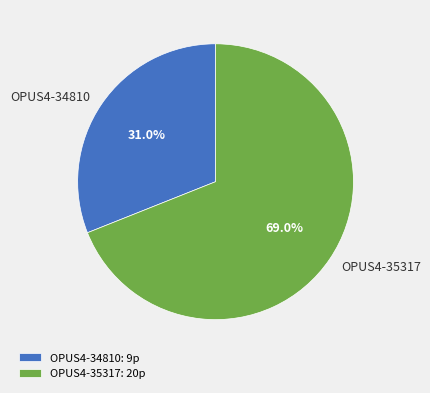

True or false: OPUS4-34810 accounts for 31% of the total.

True